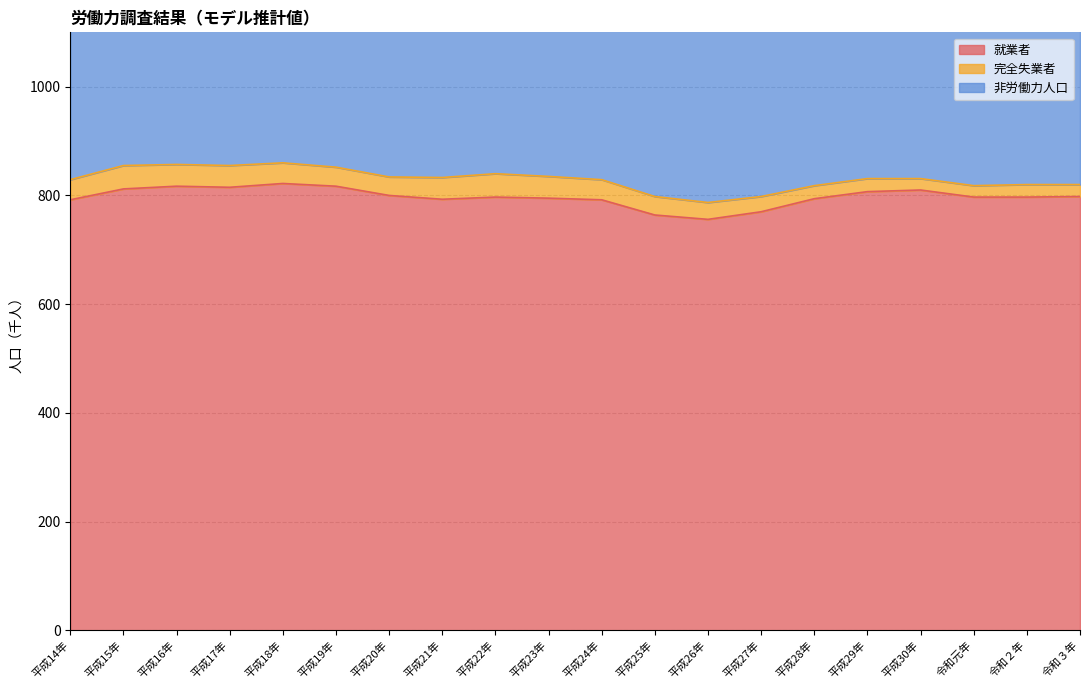

How many lines are shown in the chart?

3